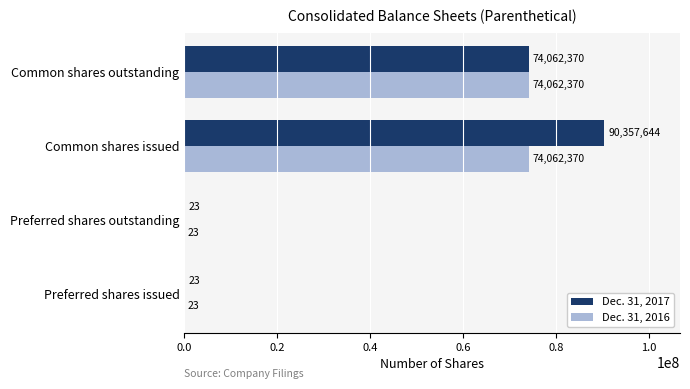

What is the maximum value shown in the chart?

90357644